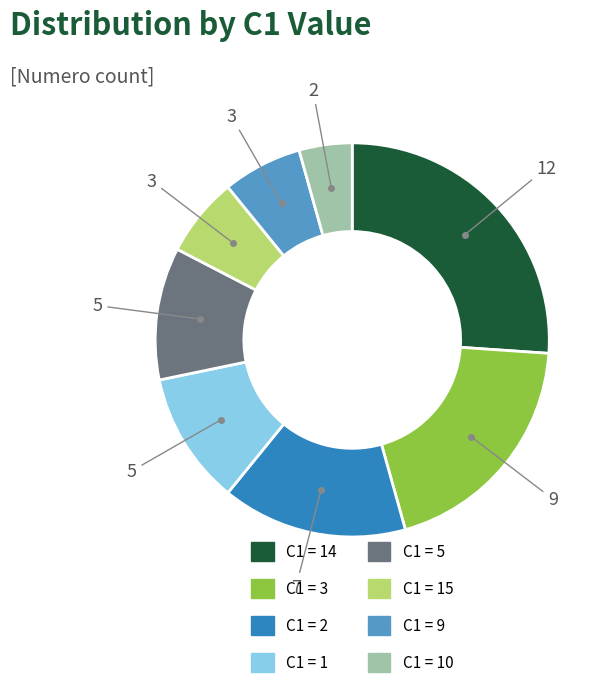

Is there a majority slice in this chart?

No